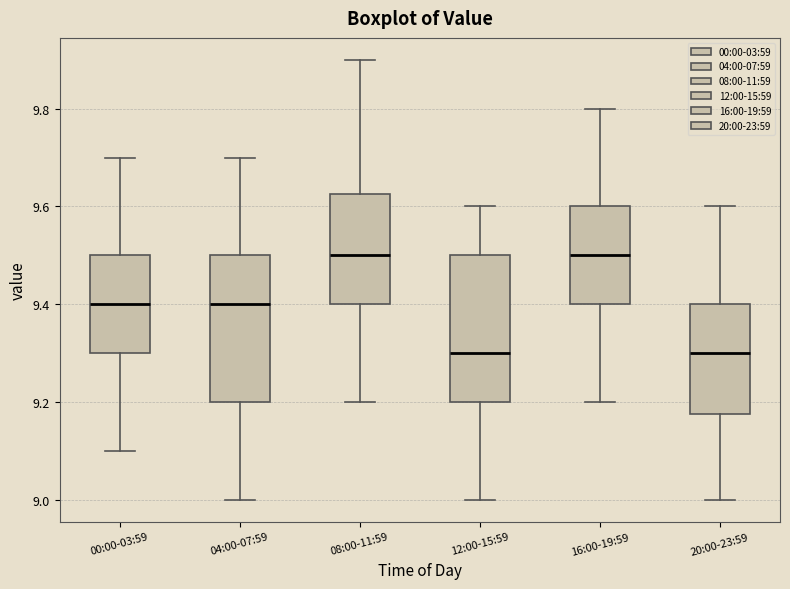

Reading left to right, transcribe this box plot: for each box, give where its median line is, the range the box spans, and where its two whiskers end, as read against the y-axis. The values are not printed on the chart, so give them approximately, as read against the axis.

00:00-03:59: median 9.40, box 9.30 to 9.50, whiskers 9.10 to 9.70
04:00-07:59: median 9.40, box 9.20 to 9.50, whiskers 9.00 to 9.70
08:00-11:59: median 9.50, box 9.40 to 9.62, whiskers 9.20 to 9.90
12:00-15:59: median 9.30, box 9.20 to 9.50, whiskers 9.00 to 9.60
16:00-19:59: median 9.50, box 9.40 to 9.60, whiskers 9.20 to 9.80
20:00-23:59: median 9.30, box 9.18 to 9.40, whiskers 9.00 to 9.60